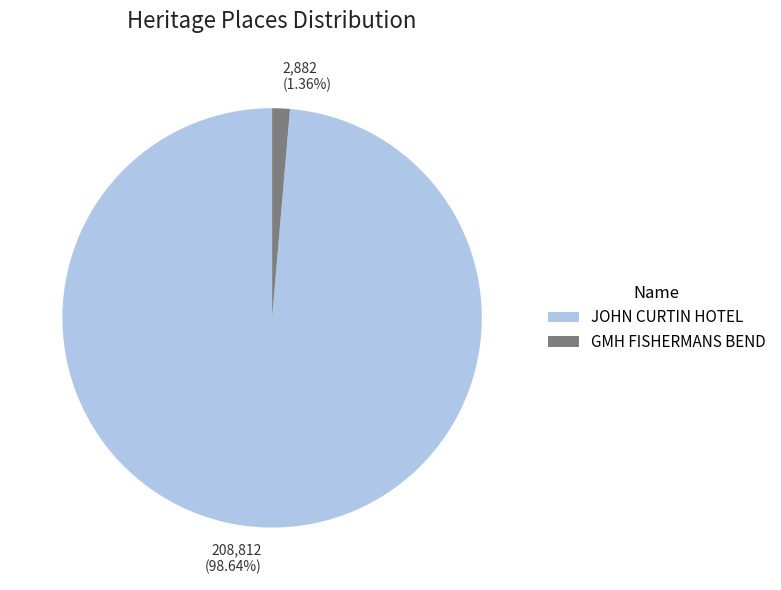

Which has a higher value, JOHN CURTIN HOTEL or GMH FISHERMANS BEND?

JOHN CURTIN HOTEL